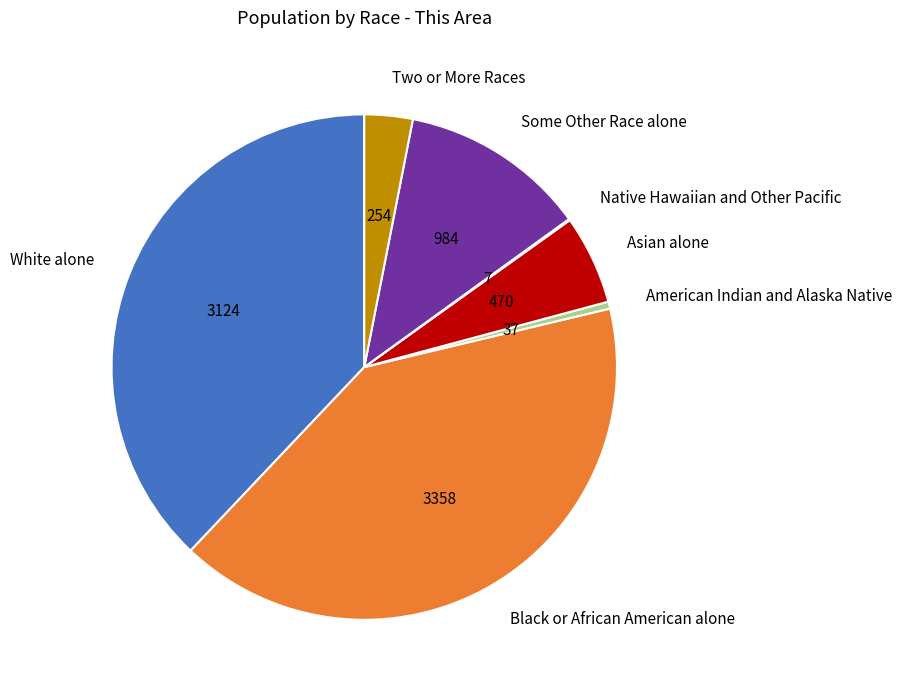

Which category has the biggest portion of the pie?

Black or African American alone